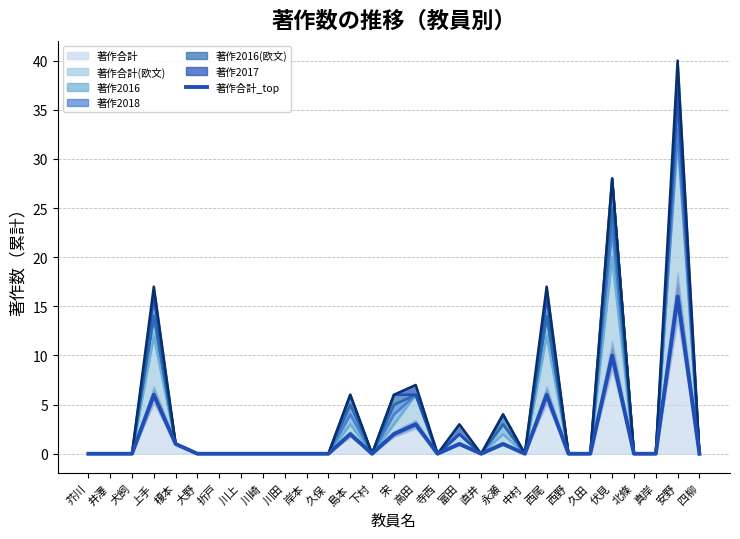

What is the difference between the maximum and minimum values?

16